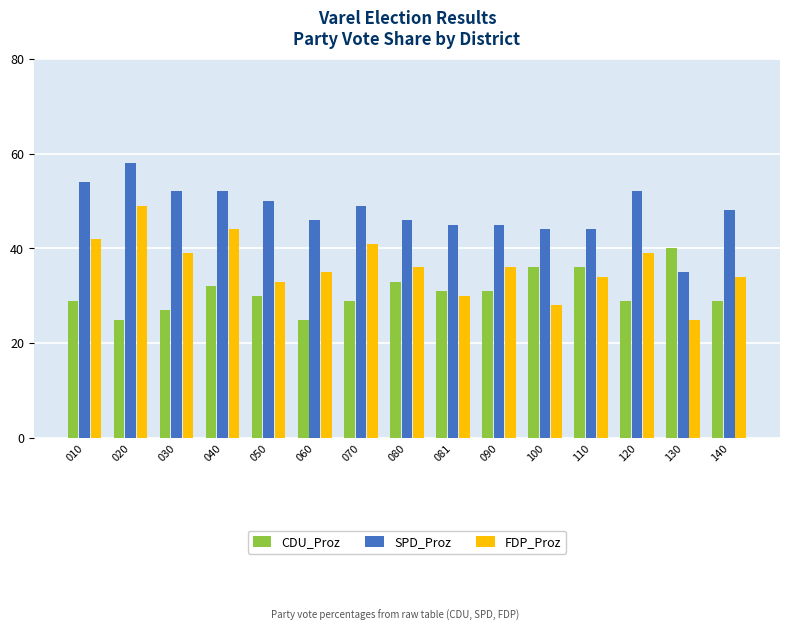

Are the bars horizontal?

No